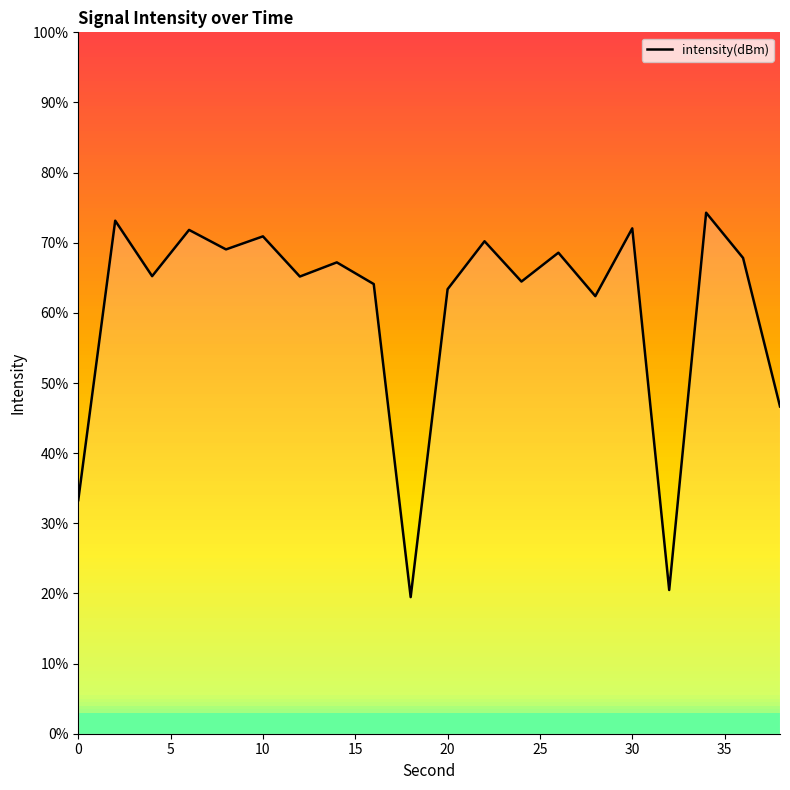

How many lines are shown in the chart?

1